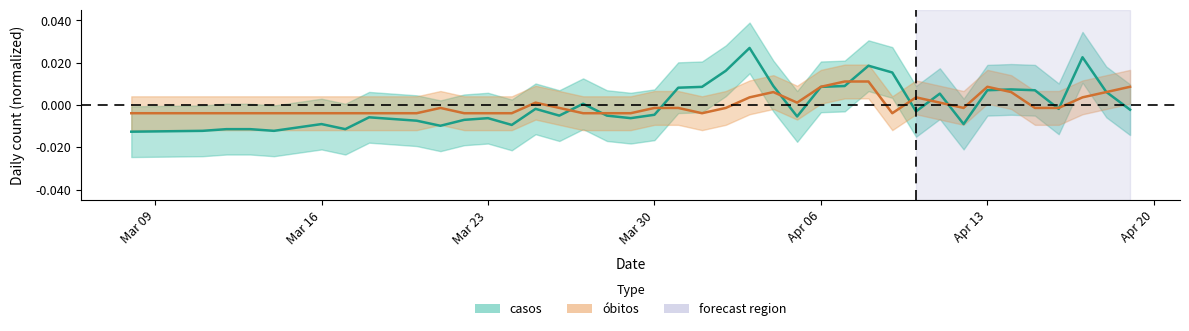

True or false: casos and obitos cross at least once.

True